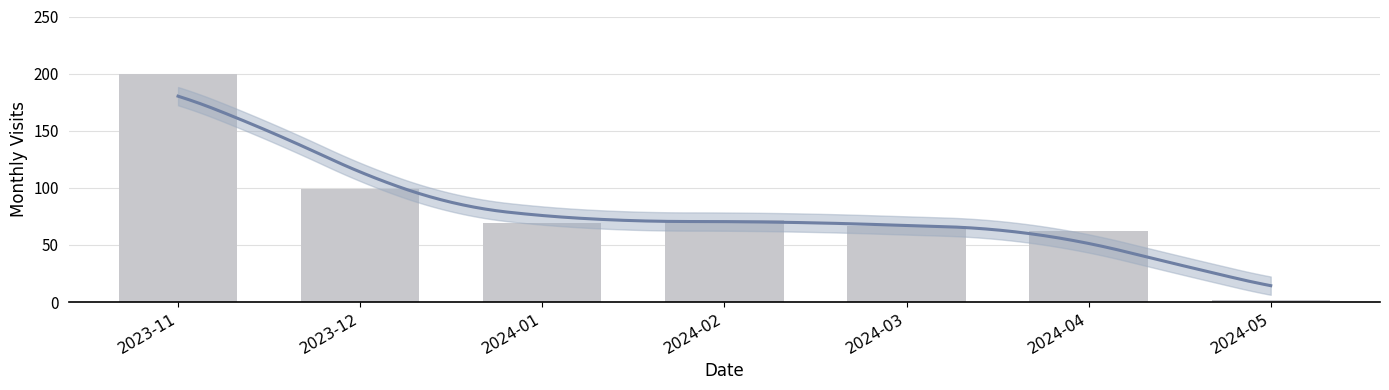

Is it true that the value at 2023-12 is 99?

True